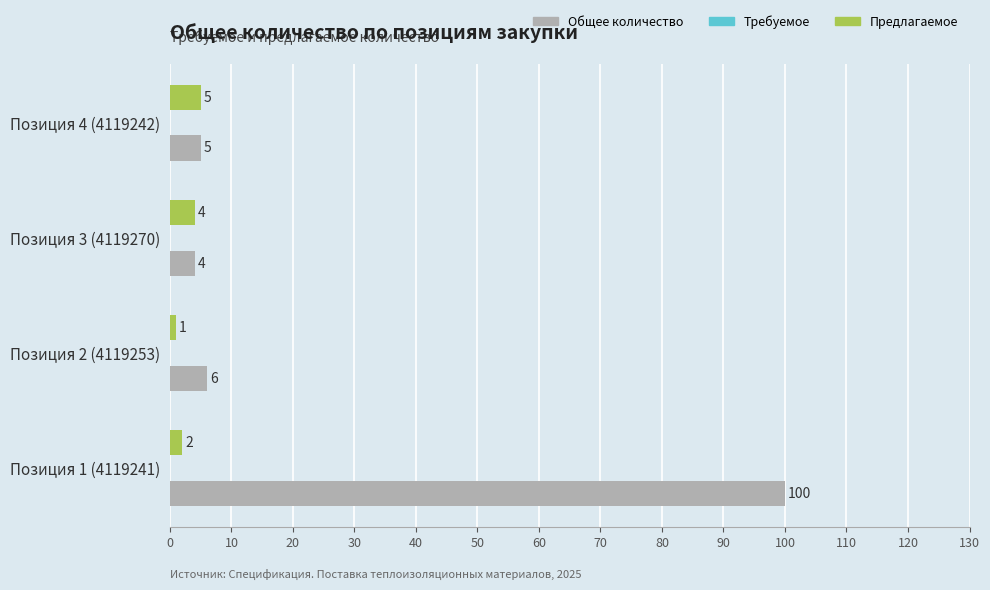

Which series has the widest spread of values?

Общее количество